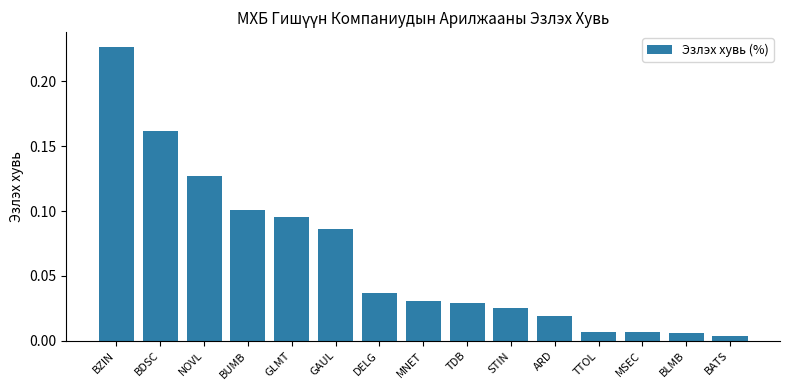

What is the label of the 2nd bar from the left?

BDSC